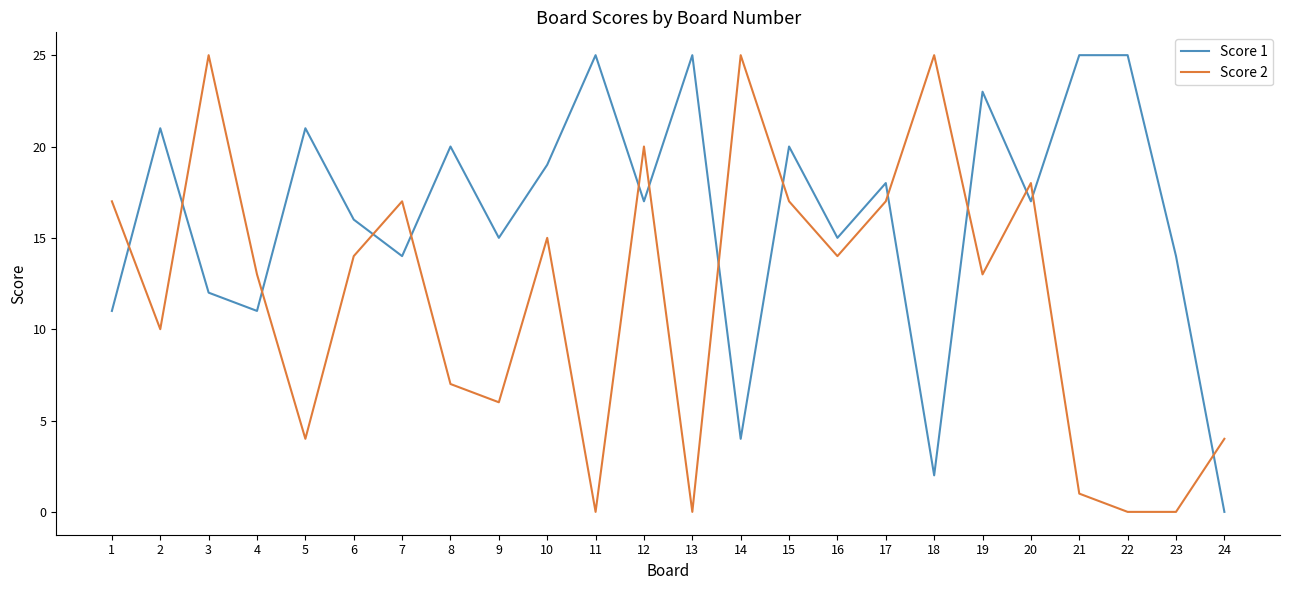

Which series has the largest total across all categories?

Score 1